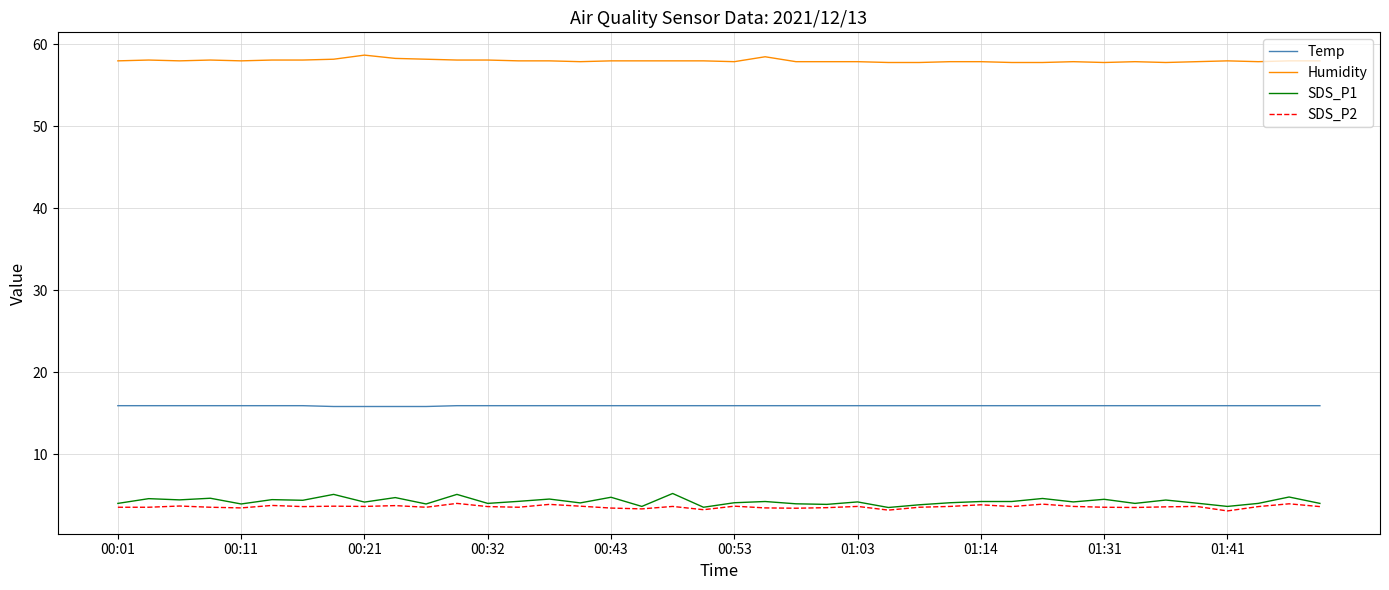

What is the maximum value shown in the chart?

58.7